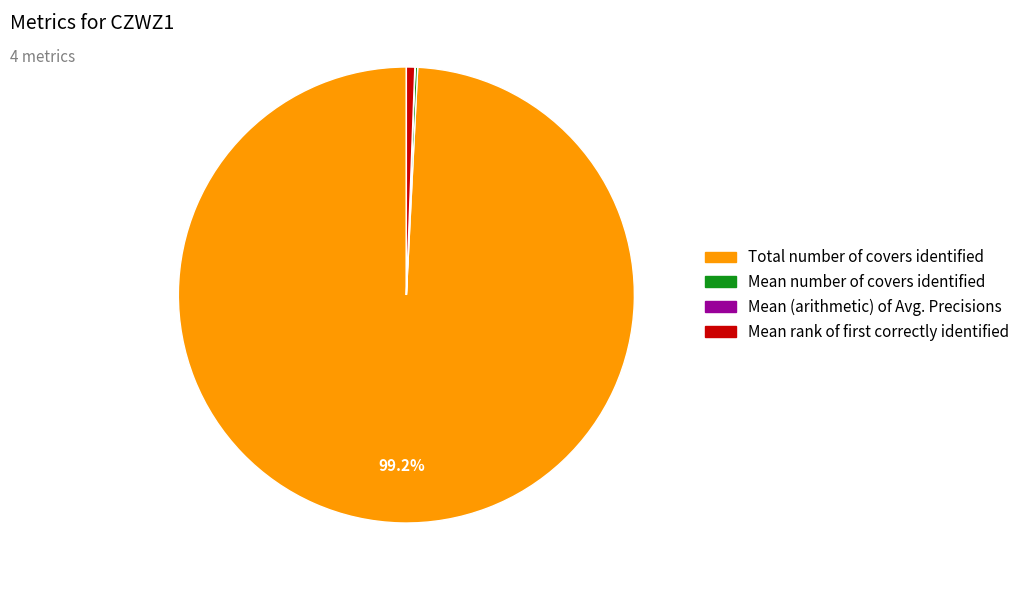

What portion of the pie excludes Total number of covers identified?

0.8%